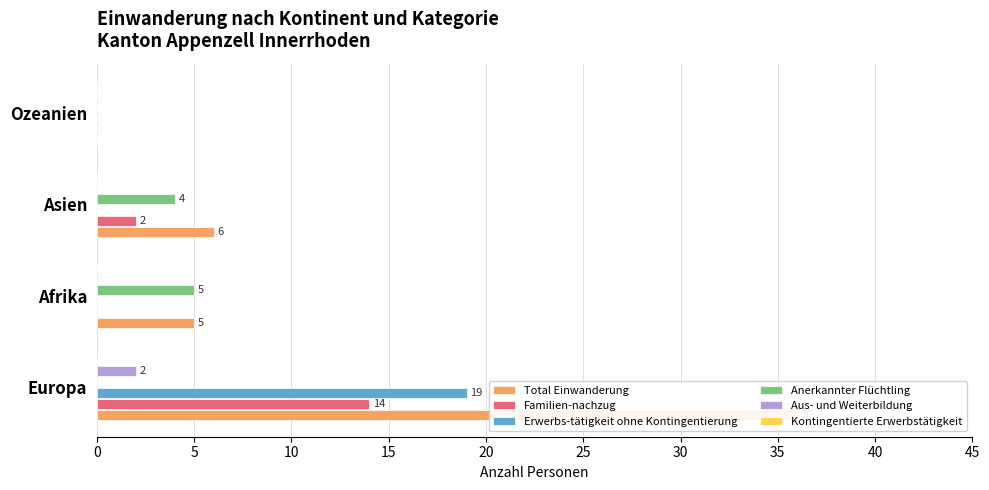

Which has a higher value, Afrika or Ozeanien?

Afrika